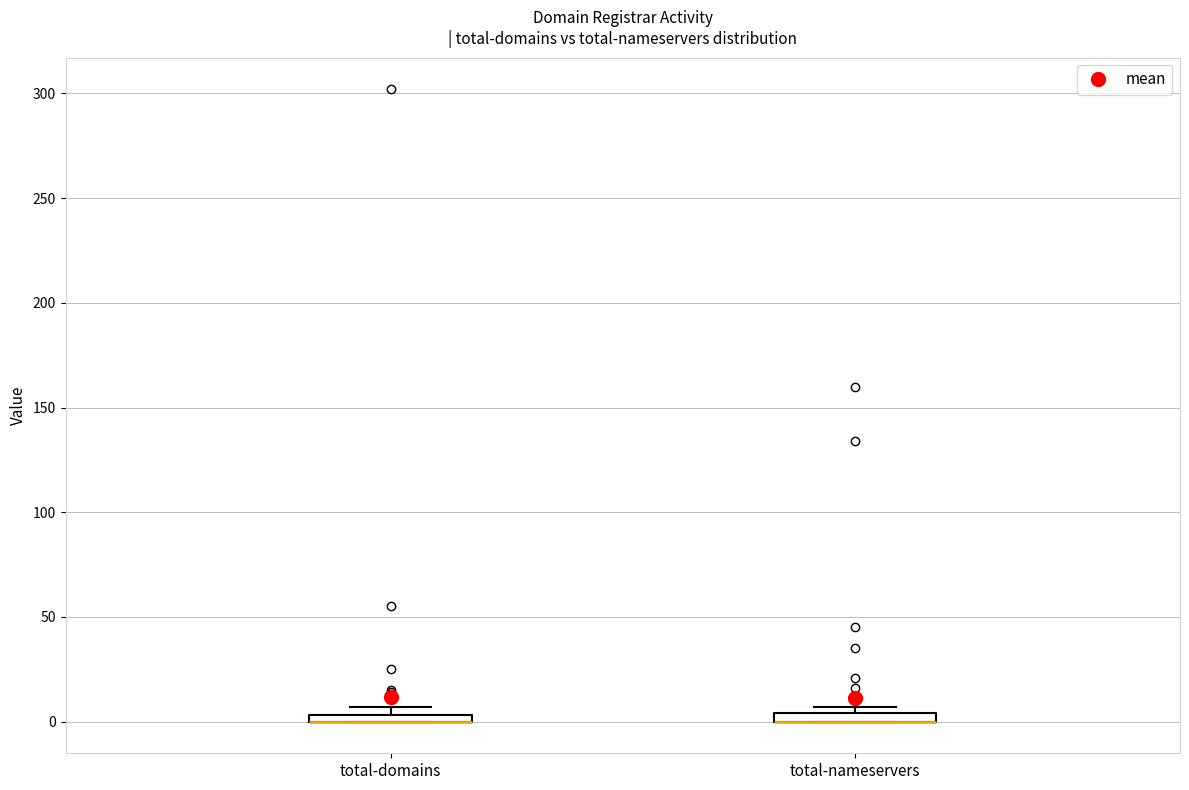

Where is the upper edge of the box for total-nameservers on the y-axis? The values are not printed on the chart, so give them approximately, as read against the axis.

5